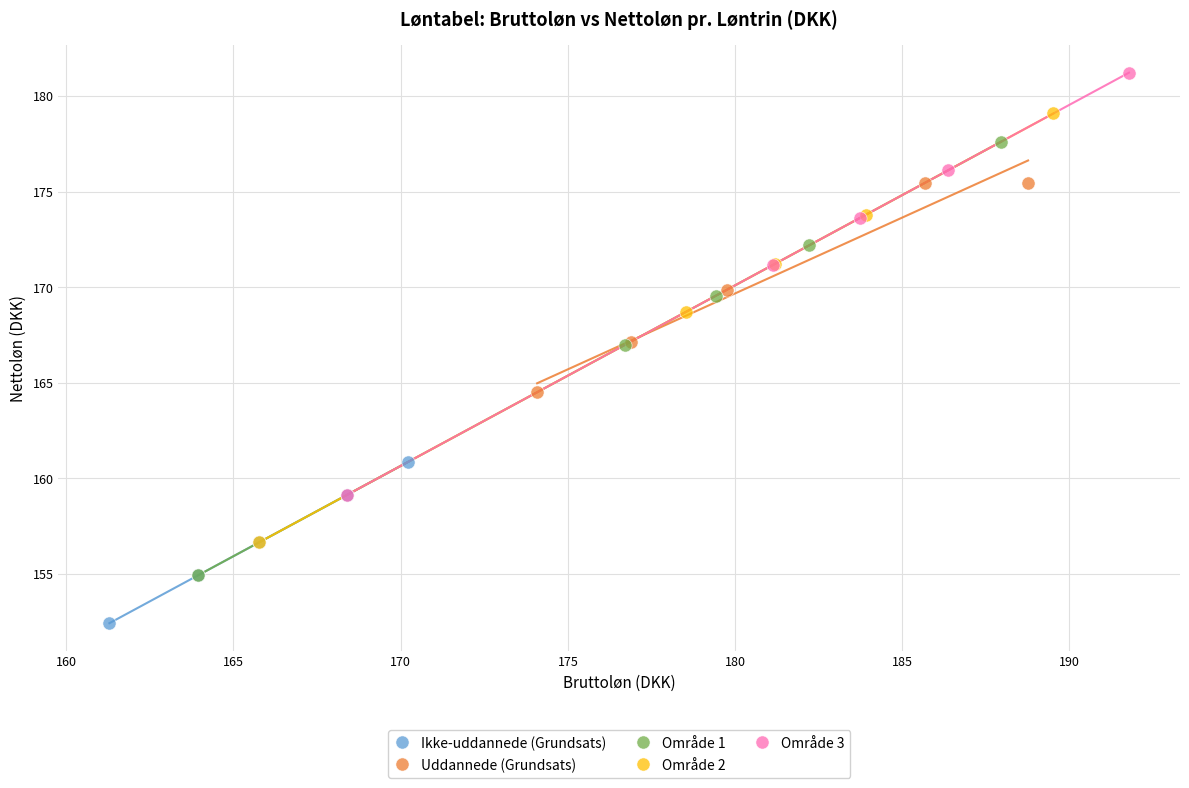

Which series contains the highest Y value?

Område 3